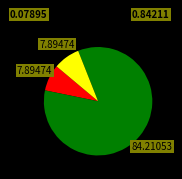

Is there any slice that represents more than half of the pie?

Yes